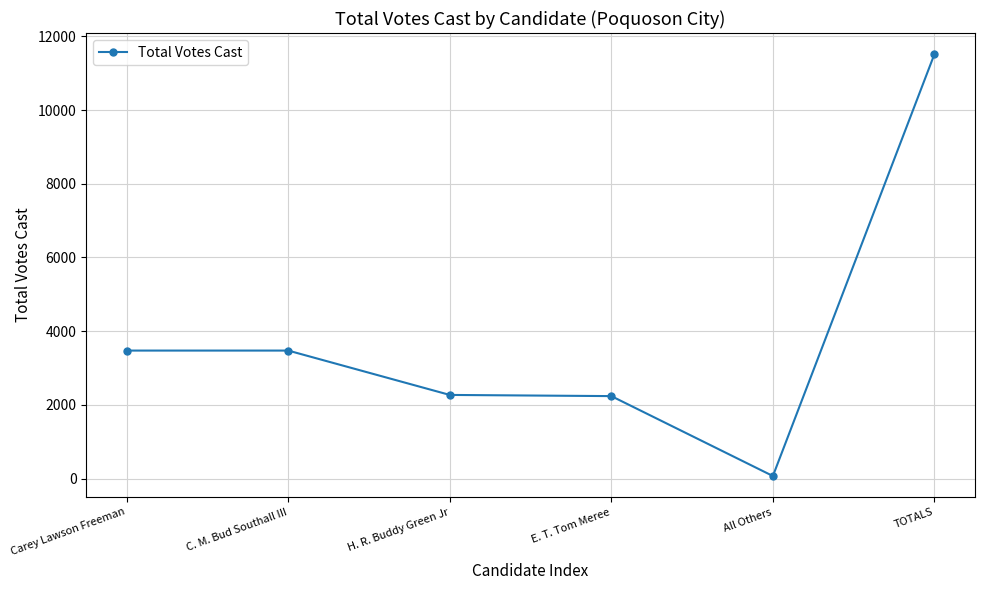

What is the difference between the values at TOTALS and C. M. Bud Southall III?

8047